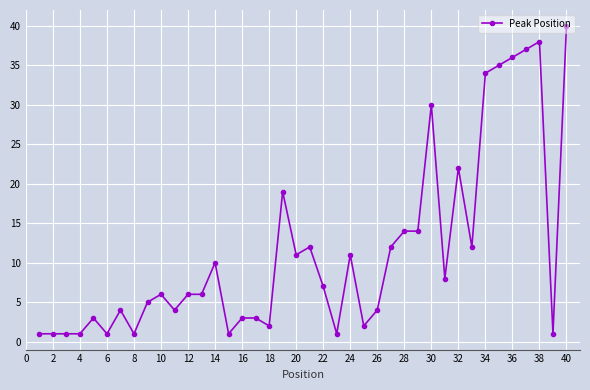

How many data points does each series have?

40